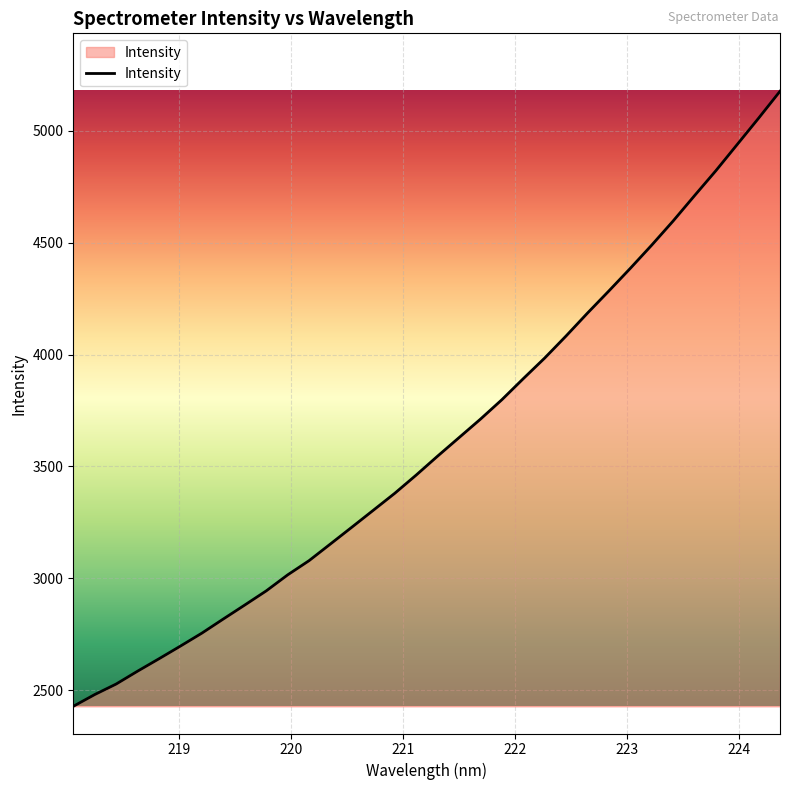

What is the smallest value displayed?

2428.6